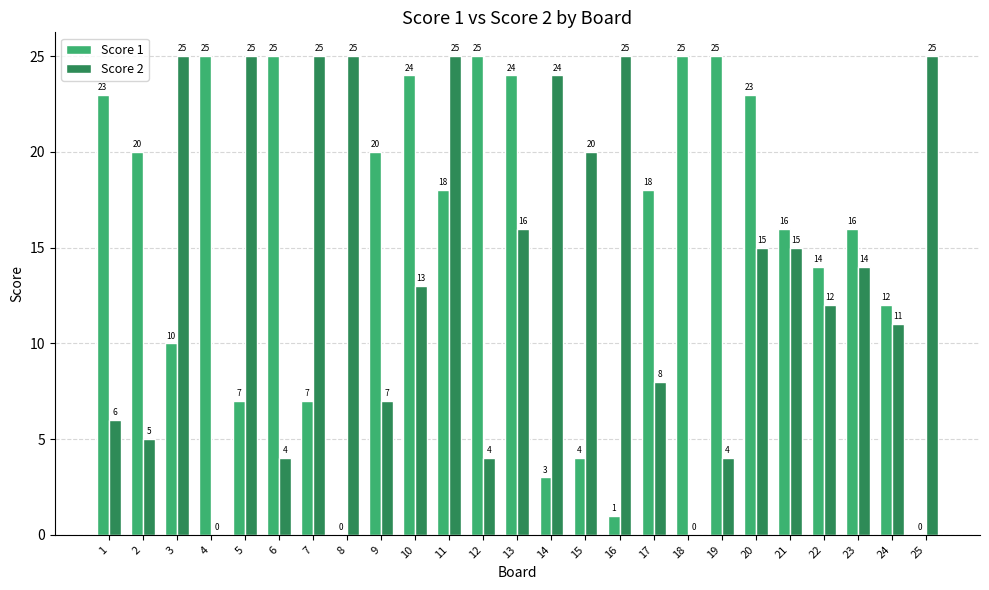

Reading right to left, extract all data points from this chart.

Score 1: 25=0	24=12	23=16	22=14	21=16	20=23	19=25	18=25	17=18	16=1	15=4	14=3	13=24	12=25	11=18	10=24	9=20	8=0	7=7	6=25	5=7	4=25	3=10	2=20	1=23
Score 2: 25=25	24=11	23=14	22=12	21=15	20=15	19=4	18=0	17=8	16=25	15=20	14=24	13=16	12=4	11=25	10=13	9=7	8=25	7=25	6=4	5=25	4=0	3=25	2=5	1=6